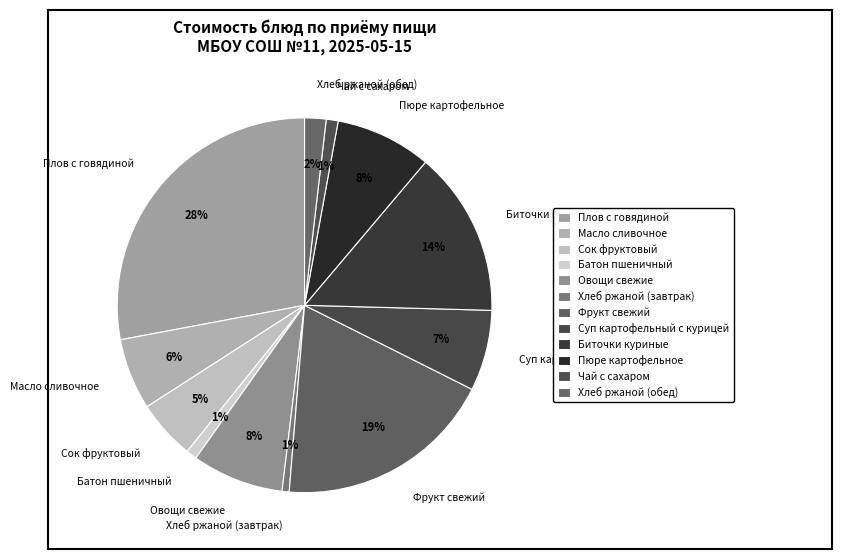

Is the sum of Пюре картофельное and Плов с говядиной greater than half?

No